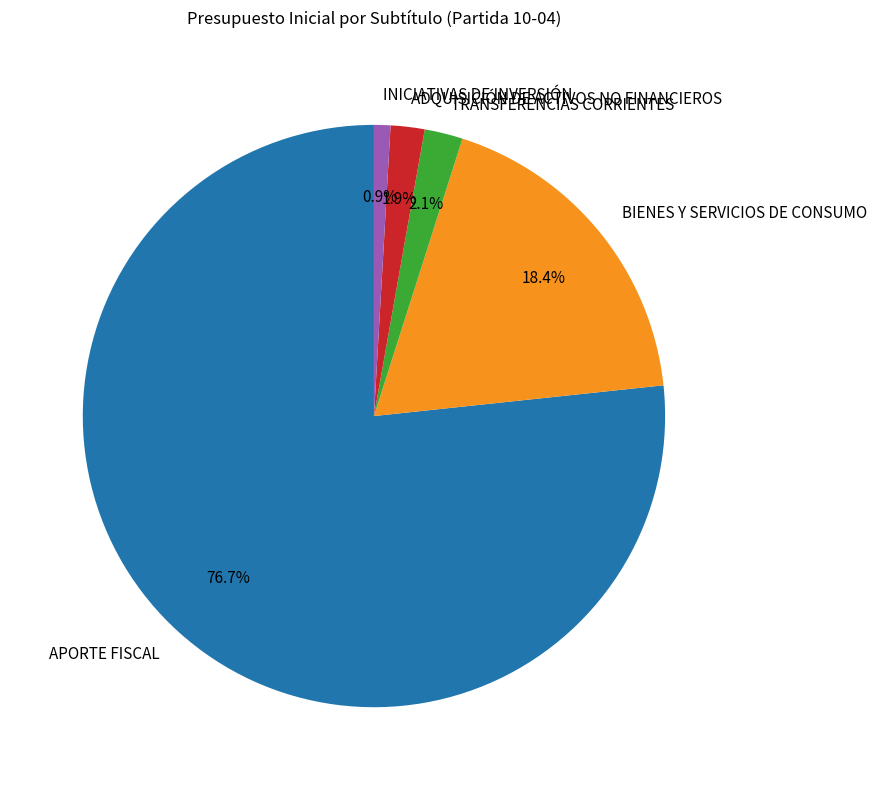

What percentage is the APORTE FISCAL slice, to the nearest percent?

77%